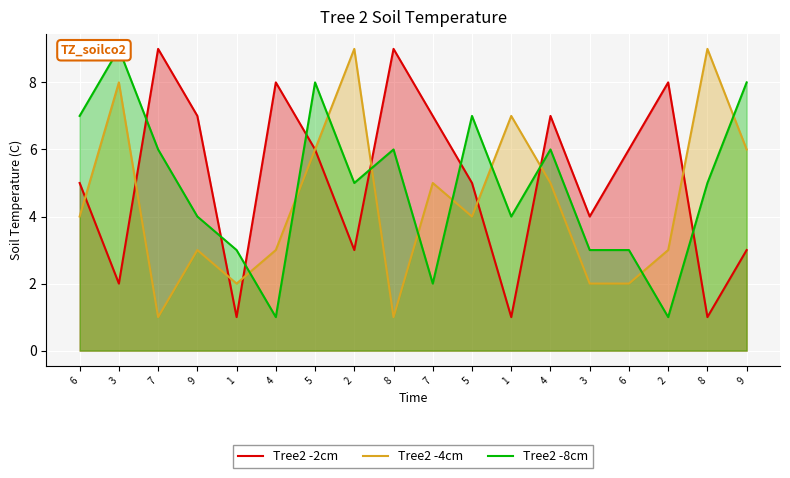

Reading left to right, transcribe all the data shown in this chart.

Tree2 -2cm: 6=5	3=2	7=9	9=7	1=1	4=8	5=6	2=3	8=9	7=7	5=5	1=1	4=7	3=4	6=6	2=8	8=1	9=3
Tree2 -4cm: 6=4	3=8	7=1	9=3	1=2	4=3	5=6	2=9	8=1	7=5	5=4	1=7	4=5	3=2	6=2	2=3	8=9	9=6
Tree2 -8cm: 6=7	3=9	7=6	9=4	1=3	4=1	5=8	2=5	8=6	7=2	5=7	1=4	4=6	3=3	6=3	2=1	8=5	9=8